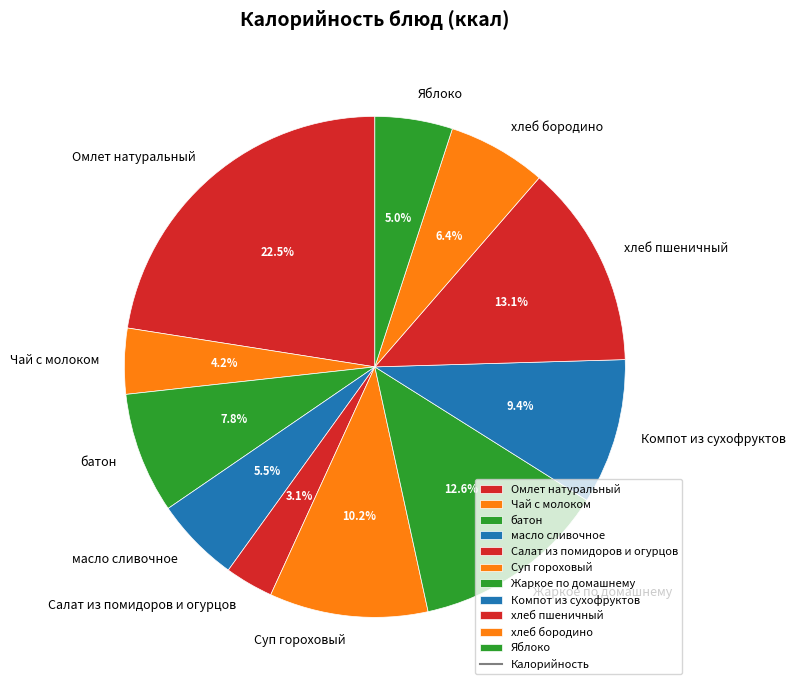

How much of the chart is everything except Яблоко?

95.0%